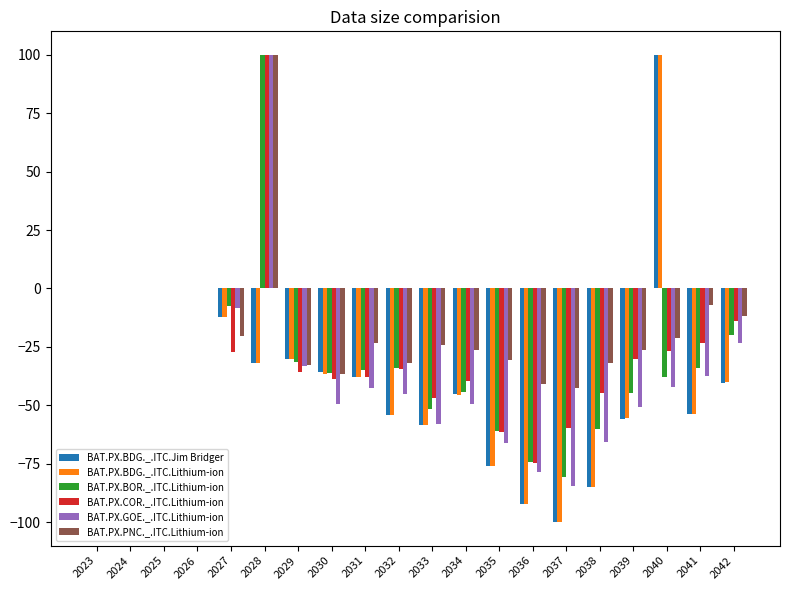

Is the value of BAT.PX.COR._.ITC.Lithium-ion at 2034 greater than the value of BAT.PX.BDG._.ITC.Jim Bridger at 2035?

Yes